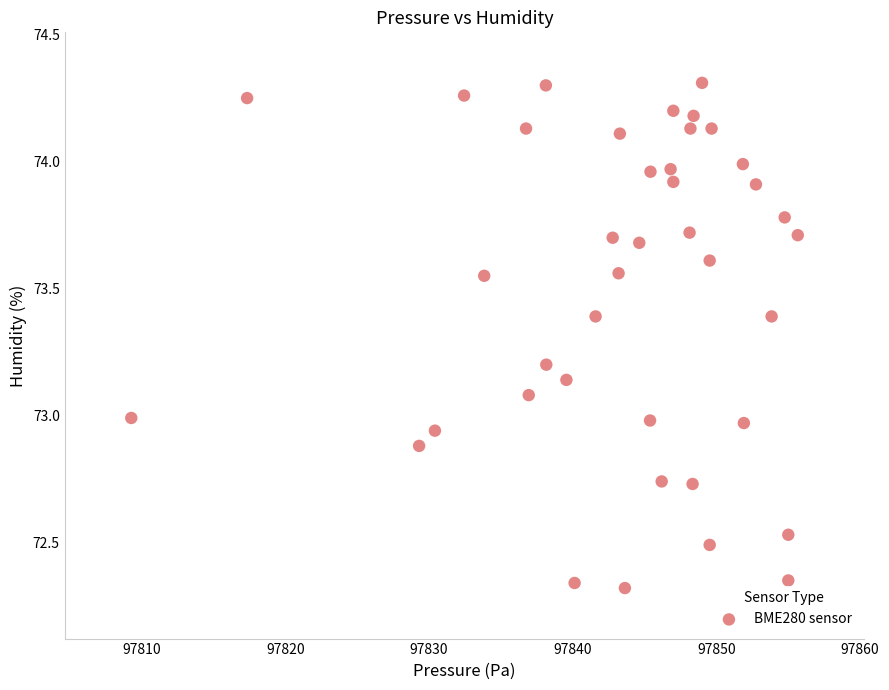

What is the range of Y values (max minus min)?

2.0